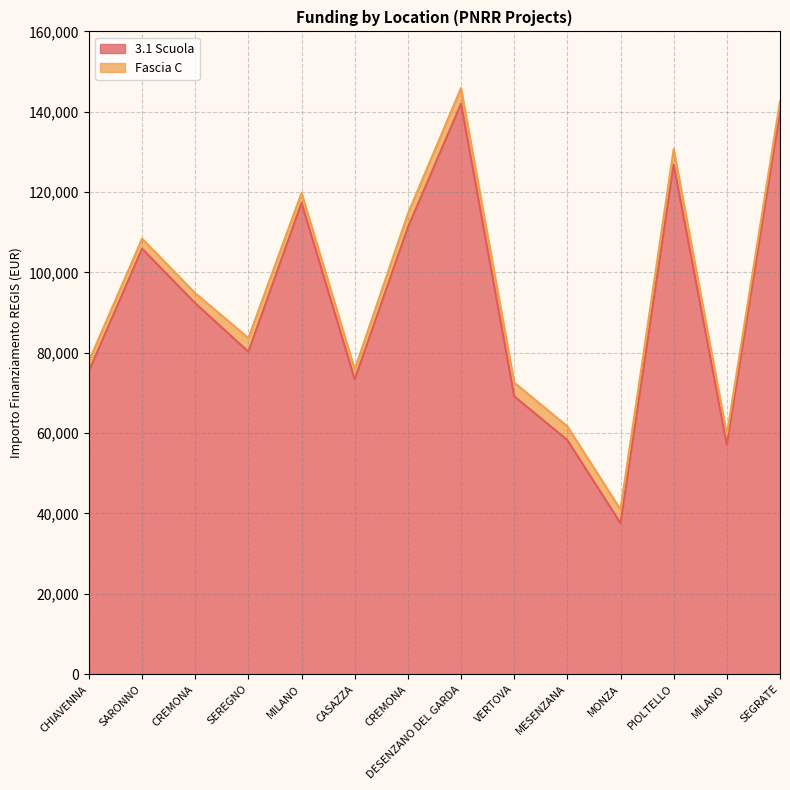

How many values exceed 92341?

7